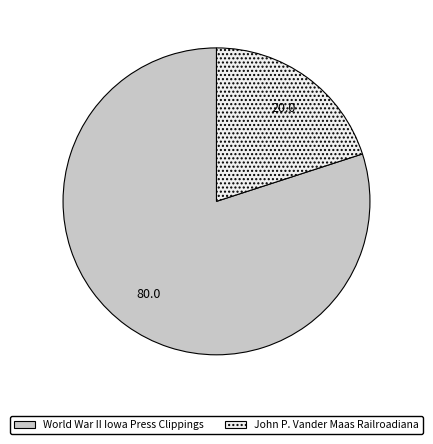

How many segments does this pie chart have?

2